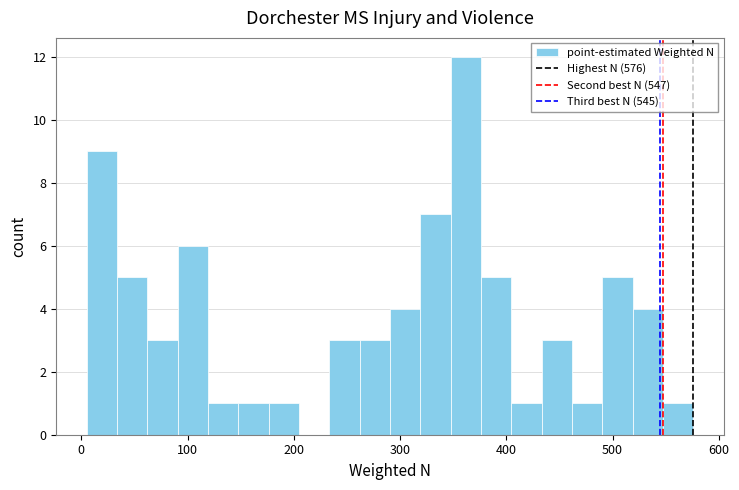

Around what value on the x-axis is the tallest bar? Give the approximate position of its centre, as read against the axis.

360